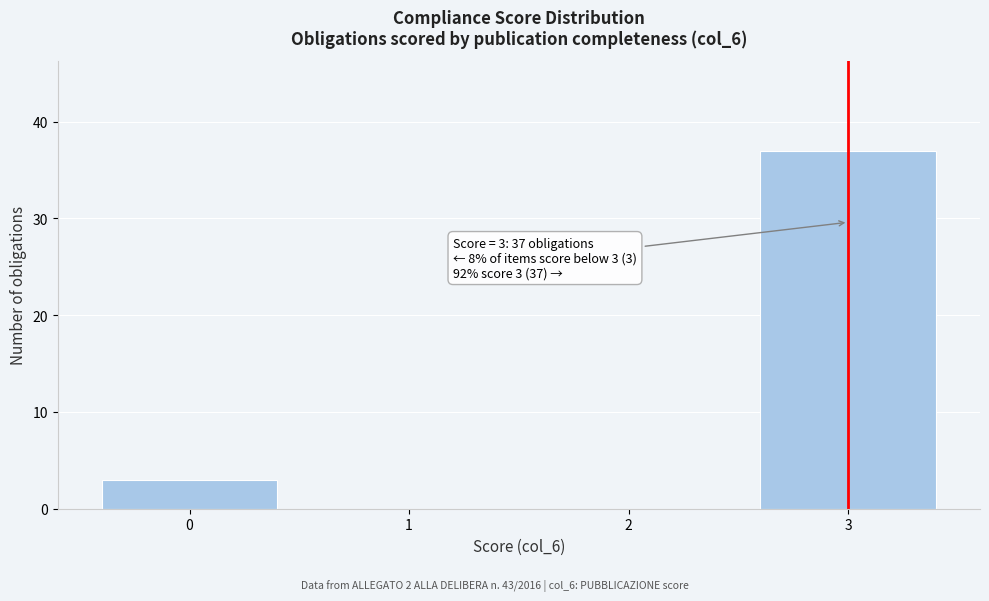

Reading right to left, list all the values displayed in this chart.

3=37	2=0	1=0	0=3